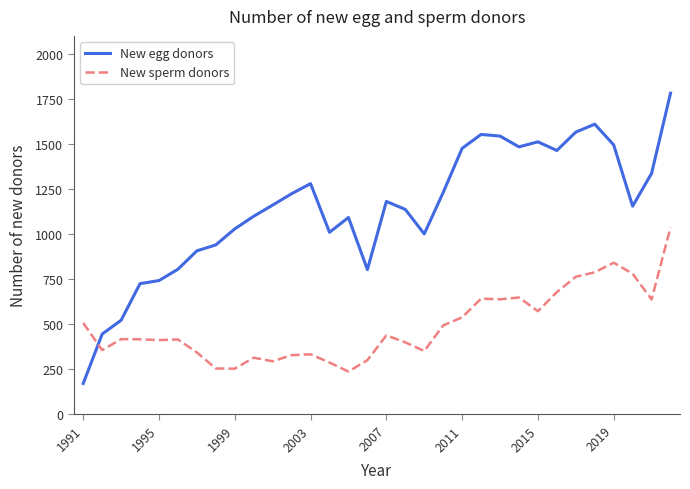

How many times do New egg donors and New sperm donors cross each other?

1